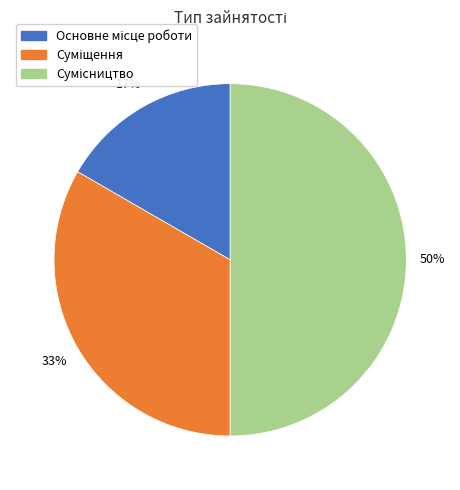

To the nearest percent, what is the difference between the largest and smallest slice percentages?

33%